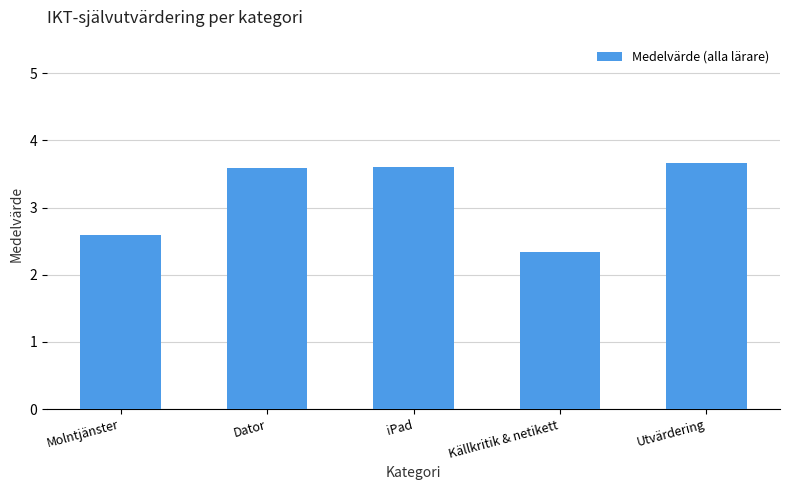

How many series are shown in this chart?

1